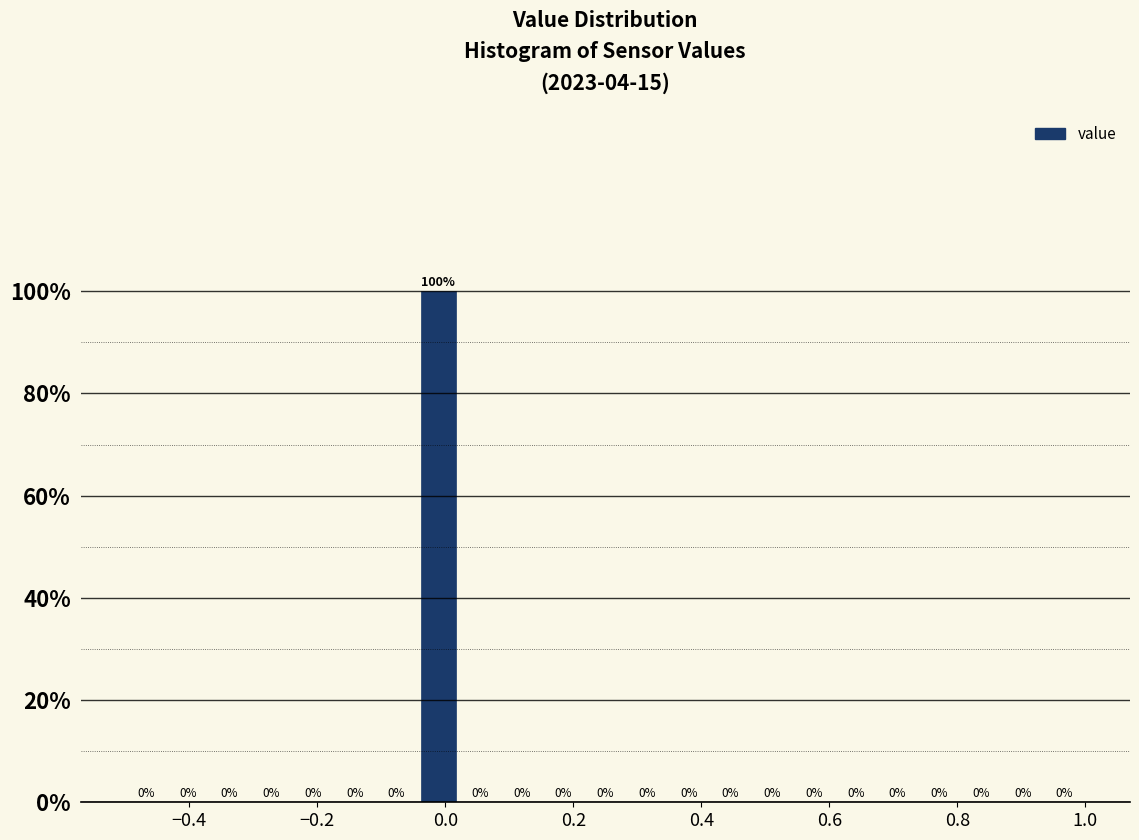

Around what value on the x-axis is the tallest bar? Give the approximate position of its centre, as read against the axis.

-0.02